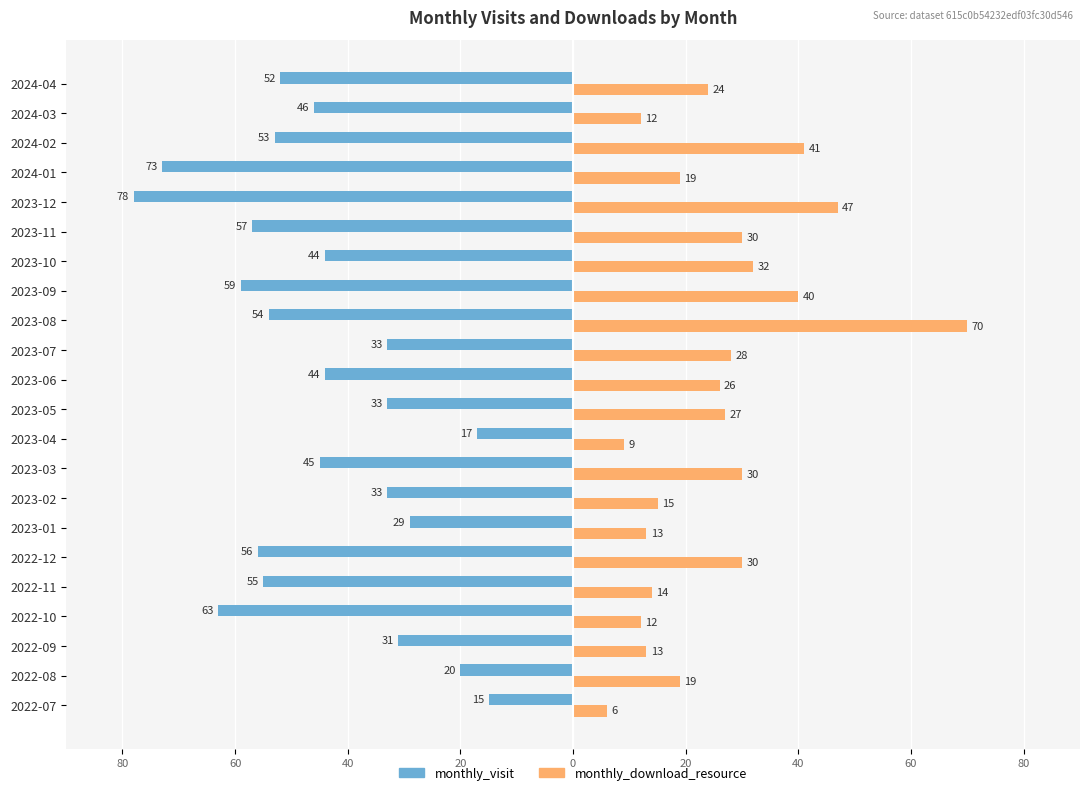

What are all the series names shown in the legend?

monthly_visit, monthly_download_resource